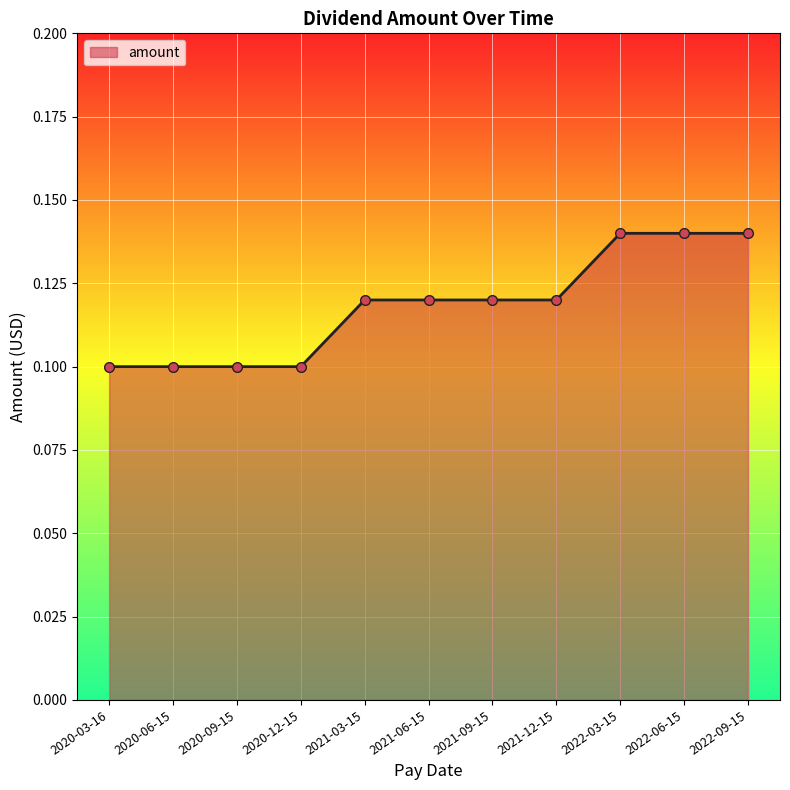

Is it true that the value at 2022-03-15 is 0.1?

True